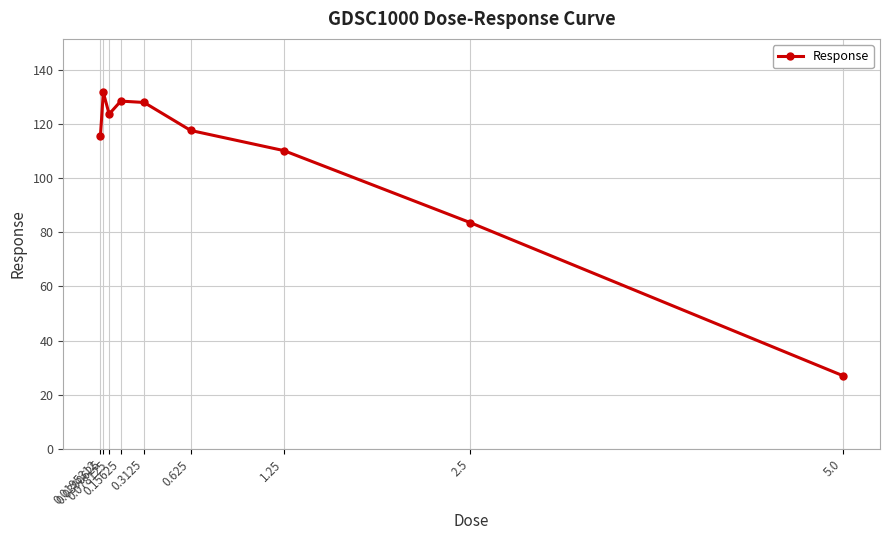

What is the average value?

107.3